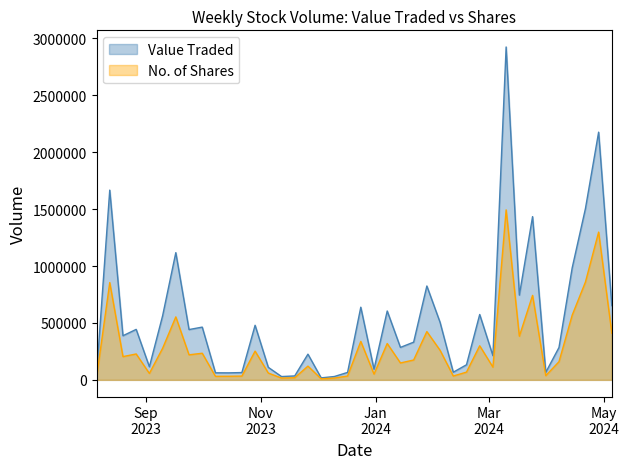

Which series has the widest spread of values?

Value Traded